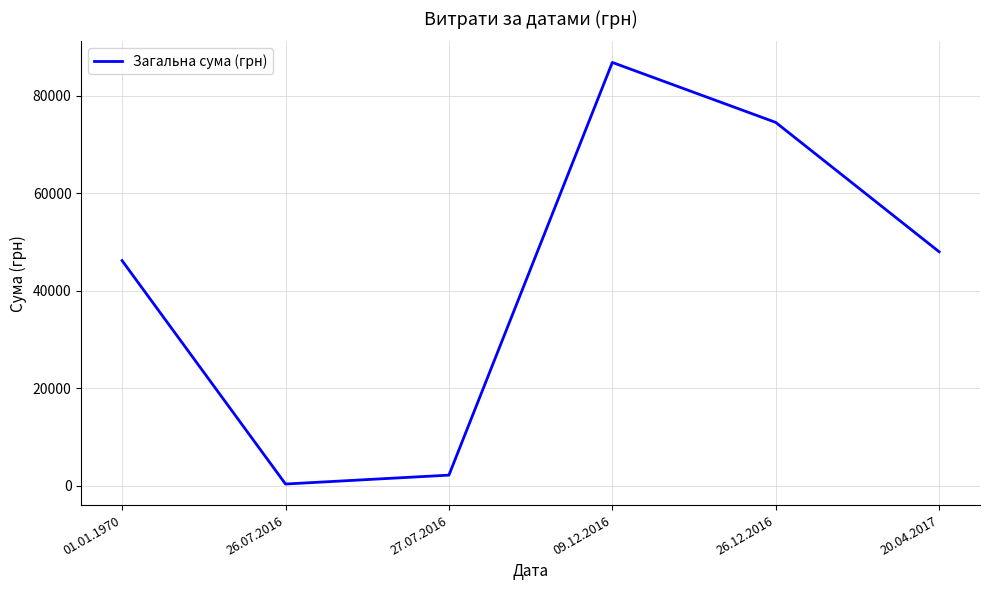

At which category does the chart reach its peak across all series?

09.12.2016